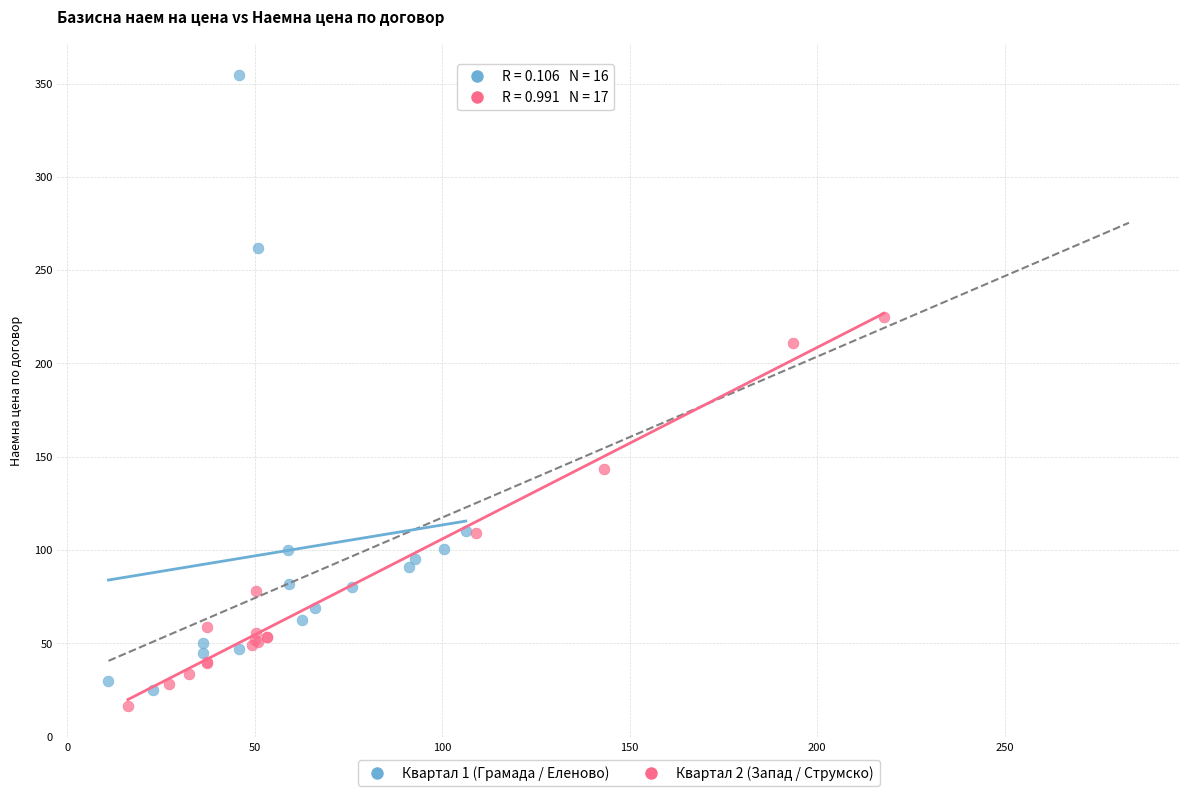

Which series has the widest spread of Y values?

Квартал 1 (Грамада / Еленово)